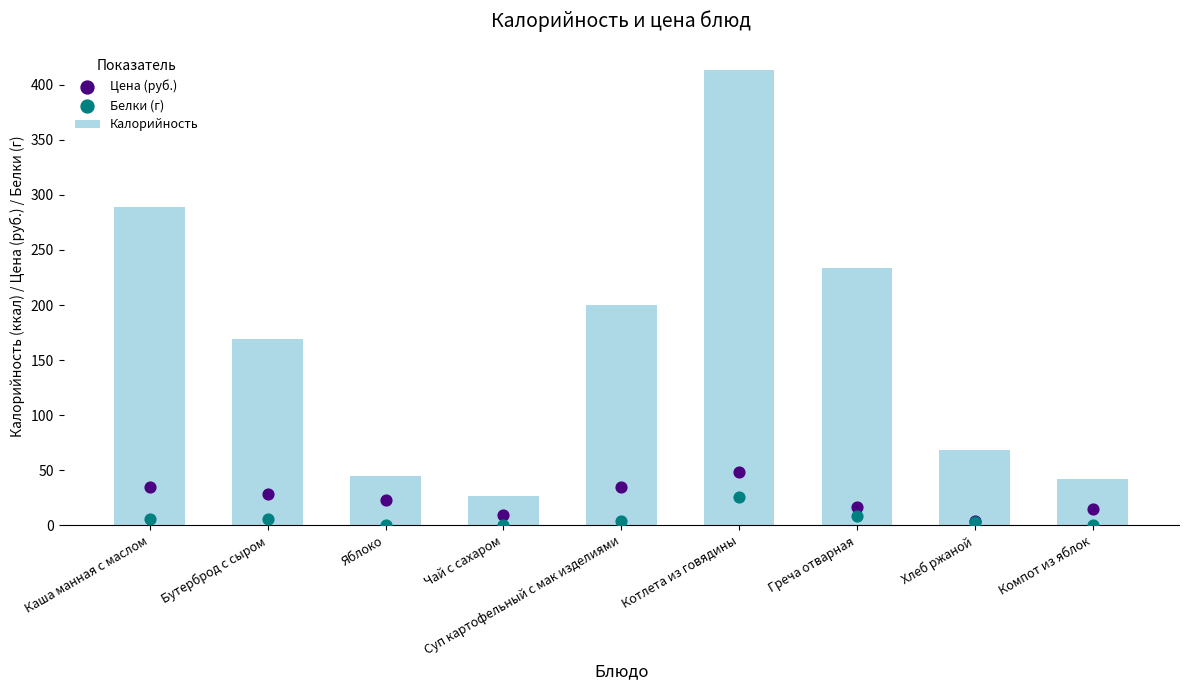

At which category is the sum across all series the highest?

Котлета из говядины